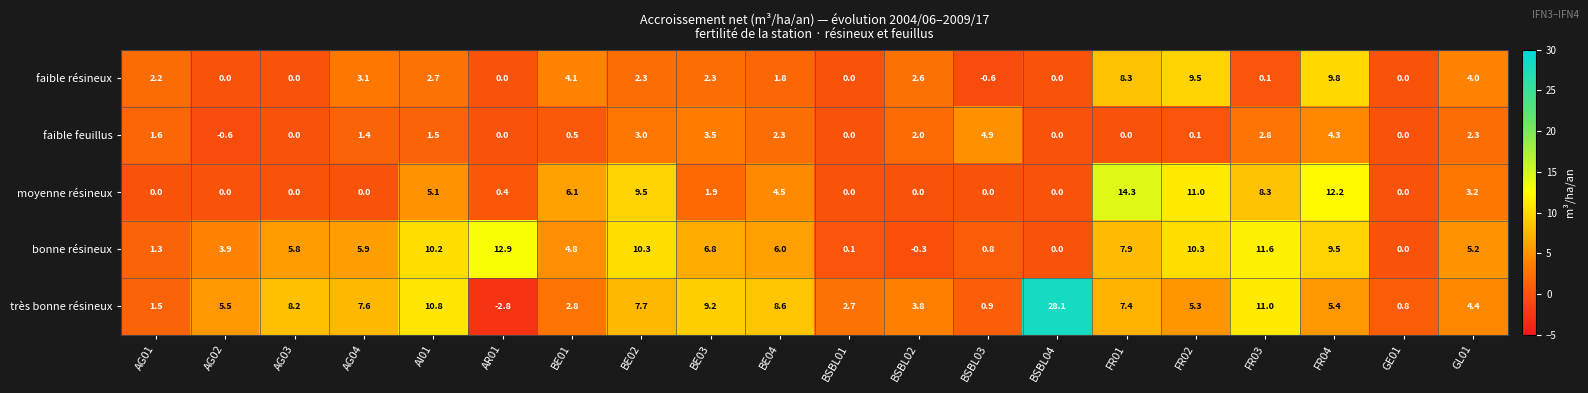

What is the difference between the faible résineux values at AI01 and FR04?

7.1